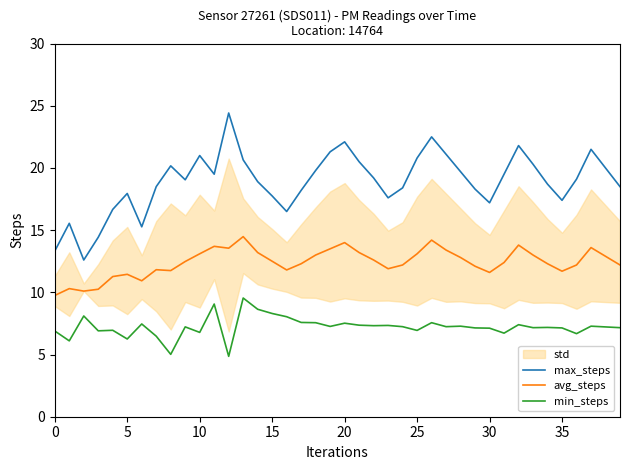

Is the value of max_steps at 8 greater than the value of avg_steps at 8?

Yes